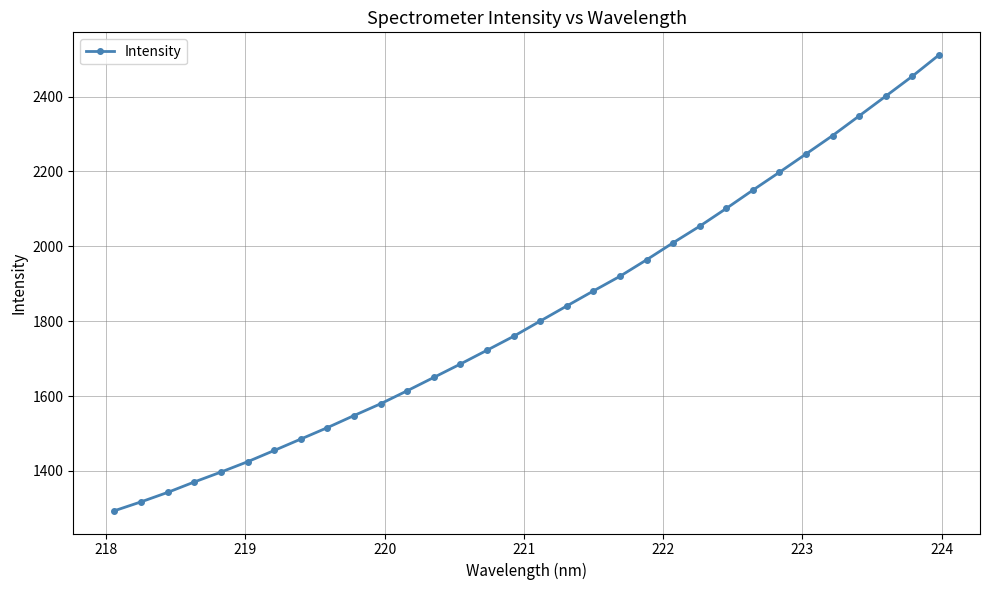

What is the sum of all values?

58336.6